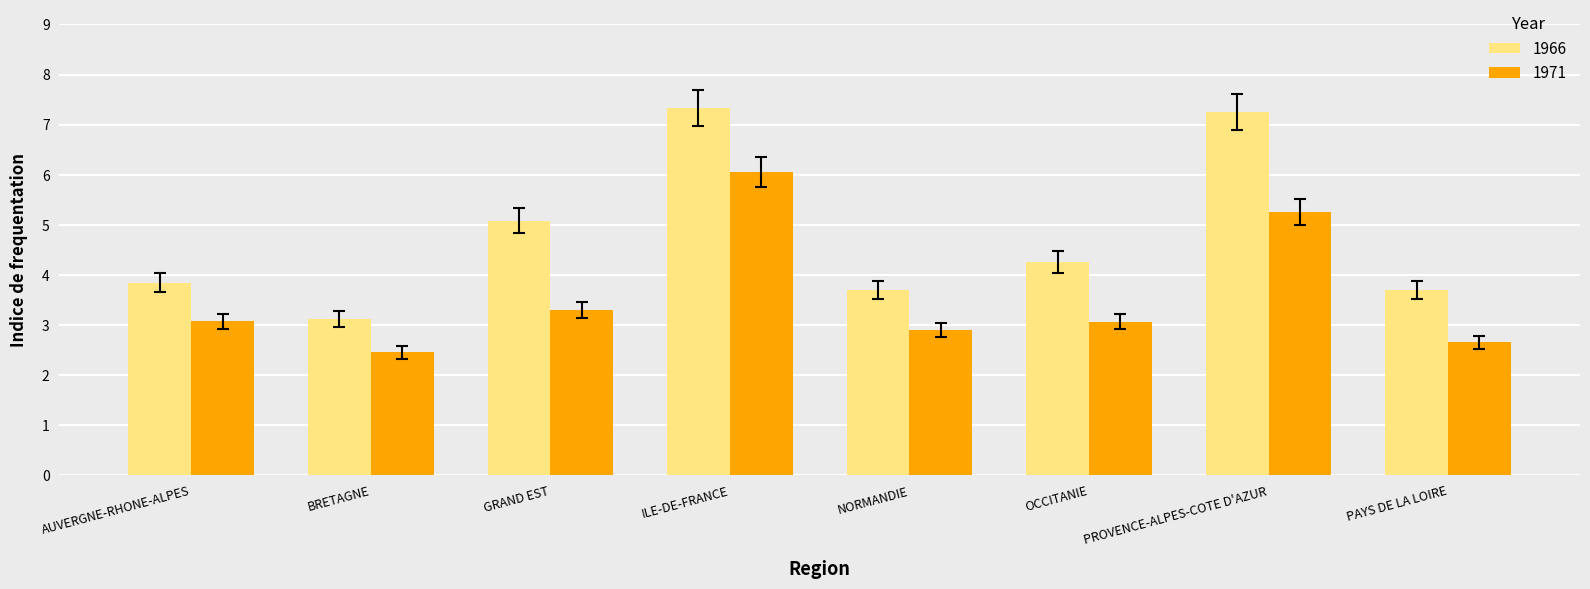

How many distinct data groups are displayed?

2